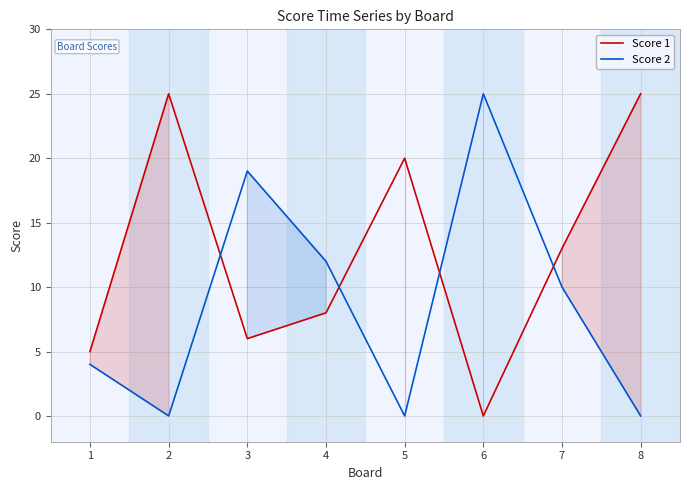

How many interior local peaks does the Score 2 series have?

2